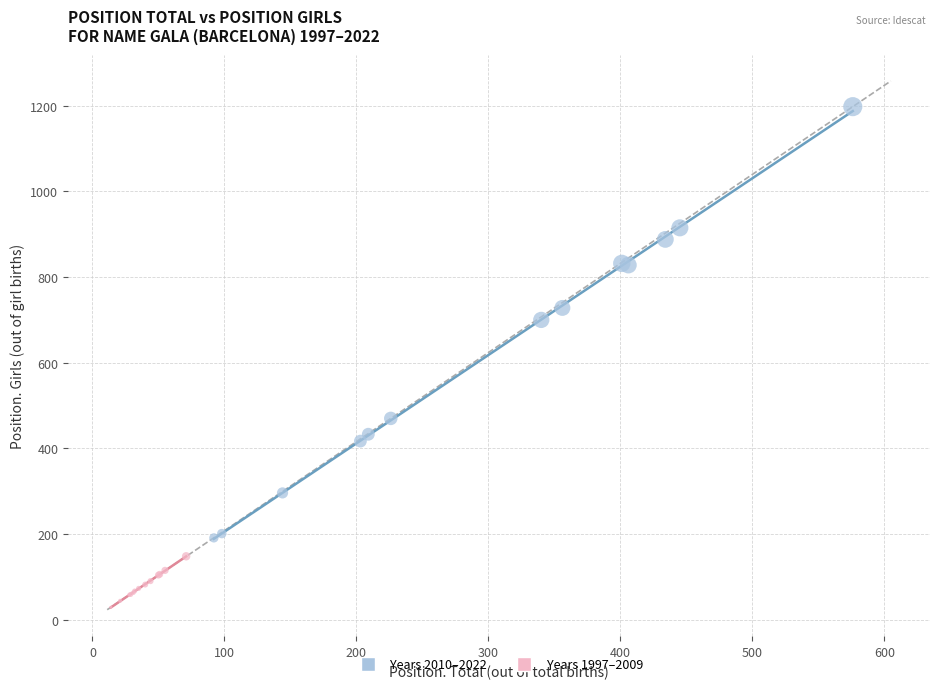

Which series contains the lowest Y value?

Years 1997–2009